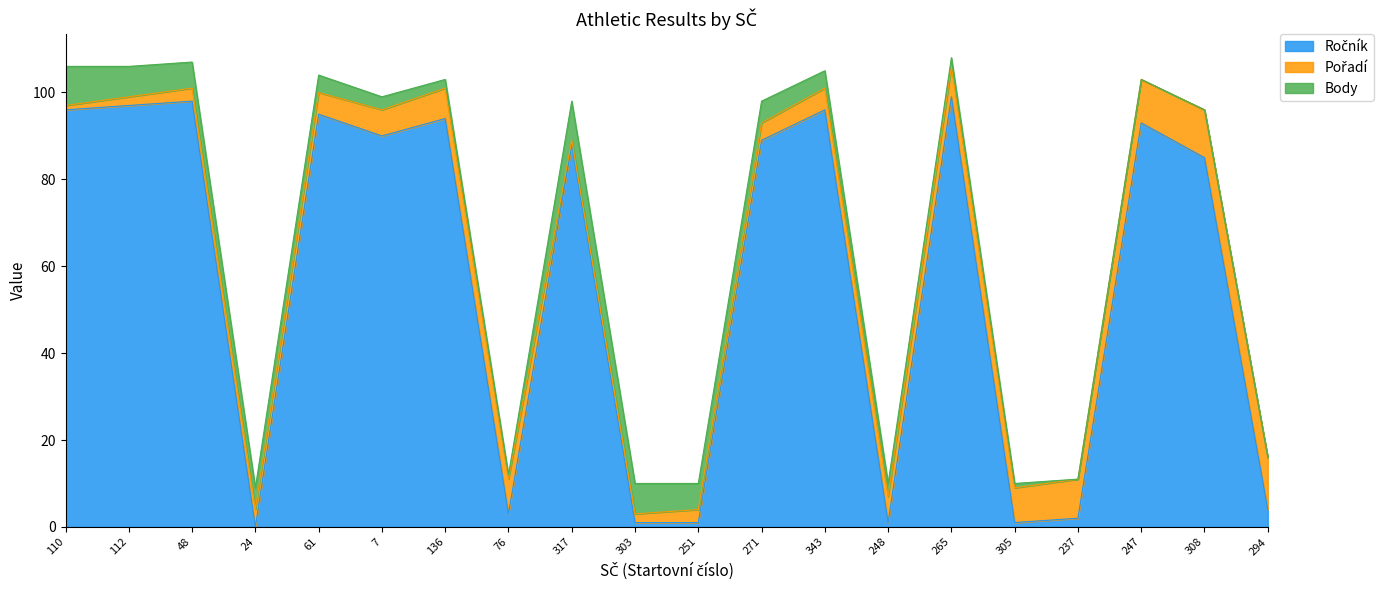

Where is the first local maximum for Ročník?

48